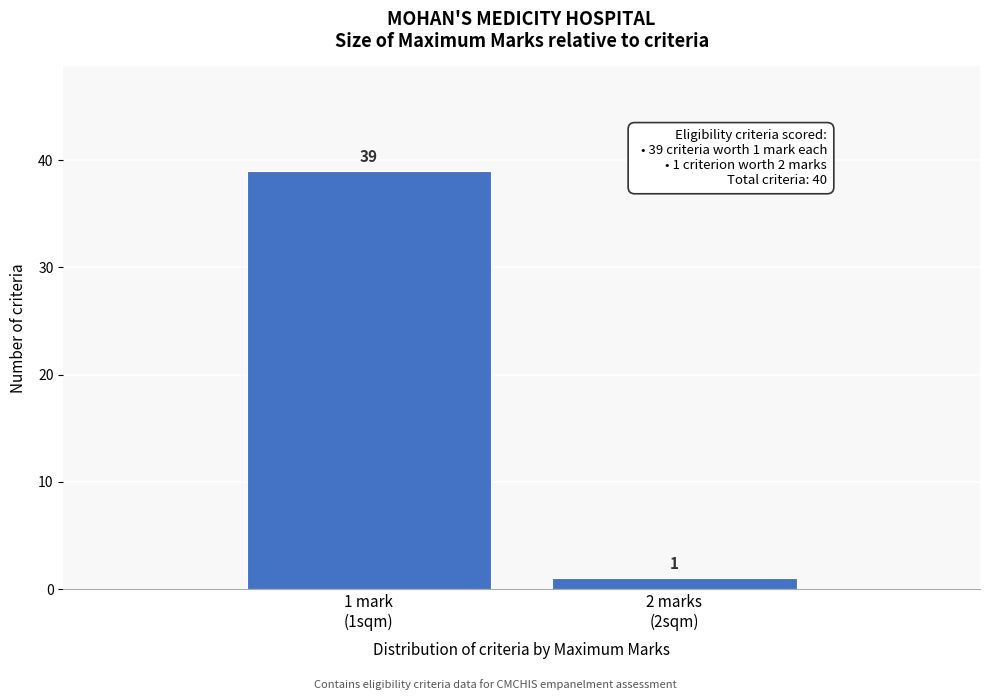

Reading right to left, list all the values displayed in this chart.

1	39